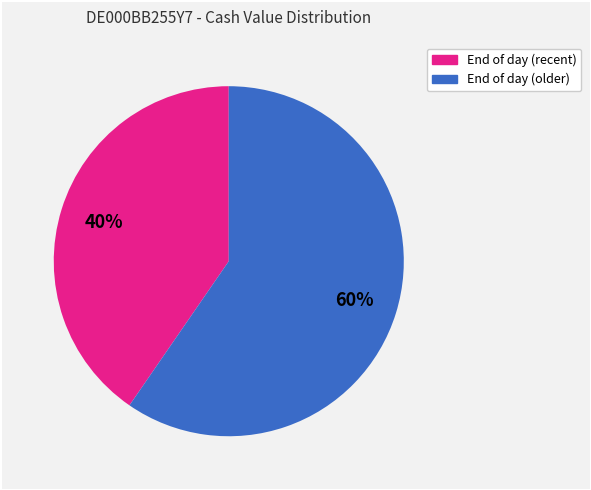

Is there a majority slice in this chart?

Yes